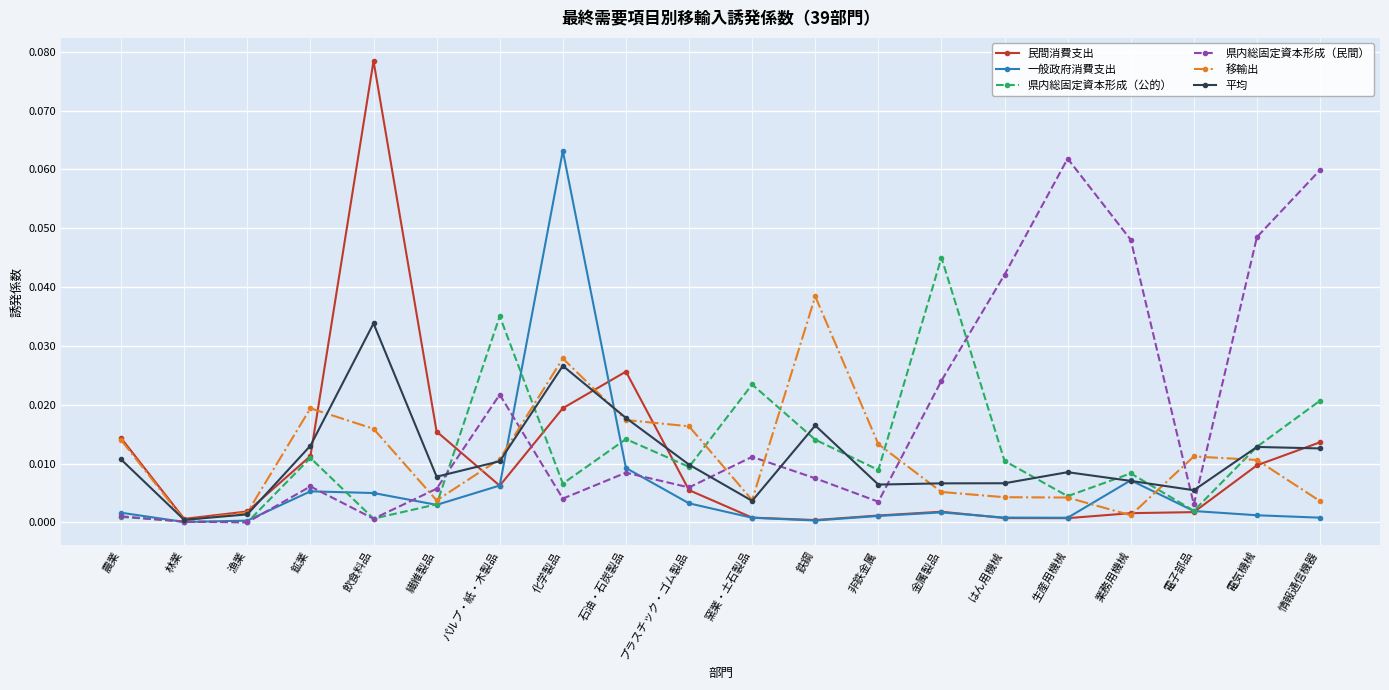

At which category is the sum across all series the highest?

化学製品